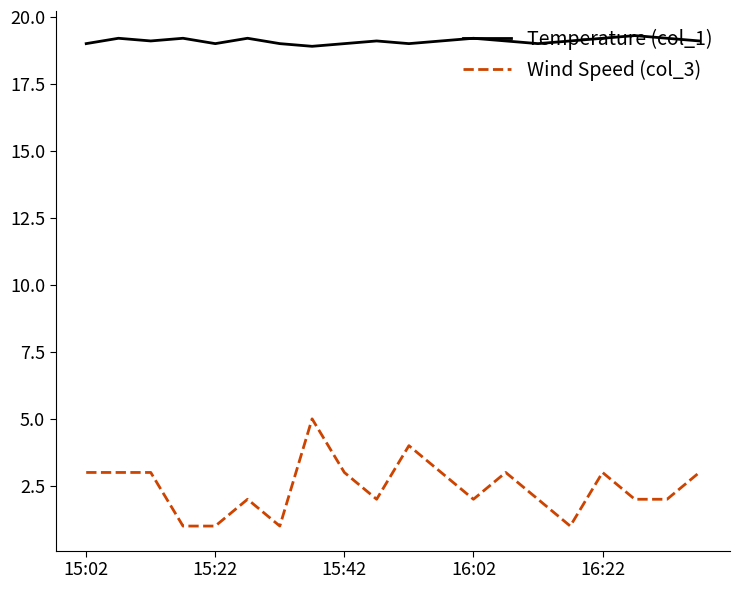

Count the number of categories in the chart.

20